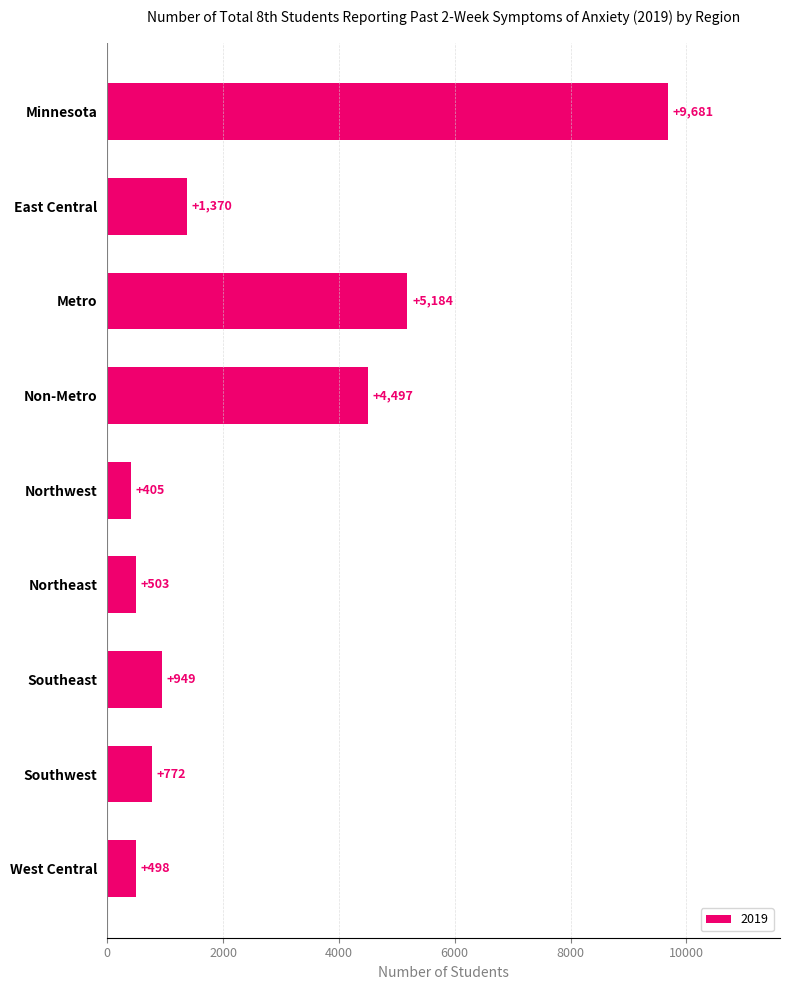

What is the average value?

2651